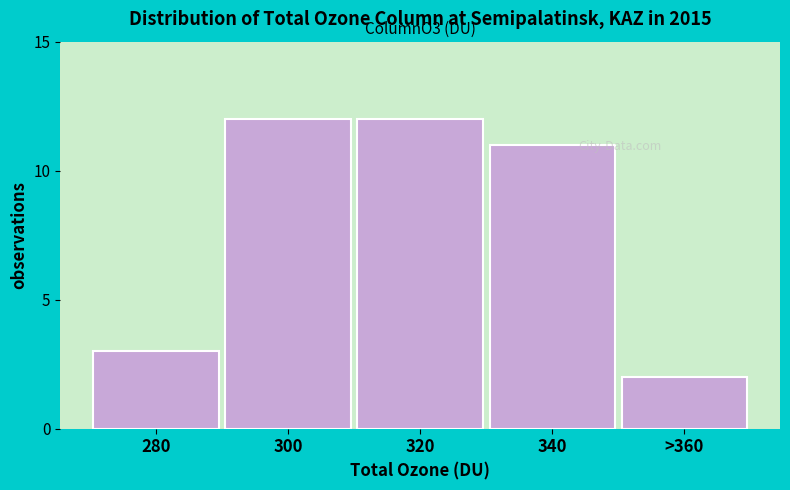

Reading left to right, transcribe all the data shown in this chart.

3	12	12	11	2